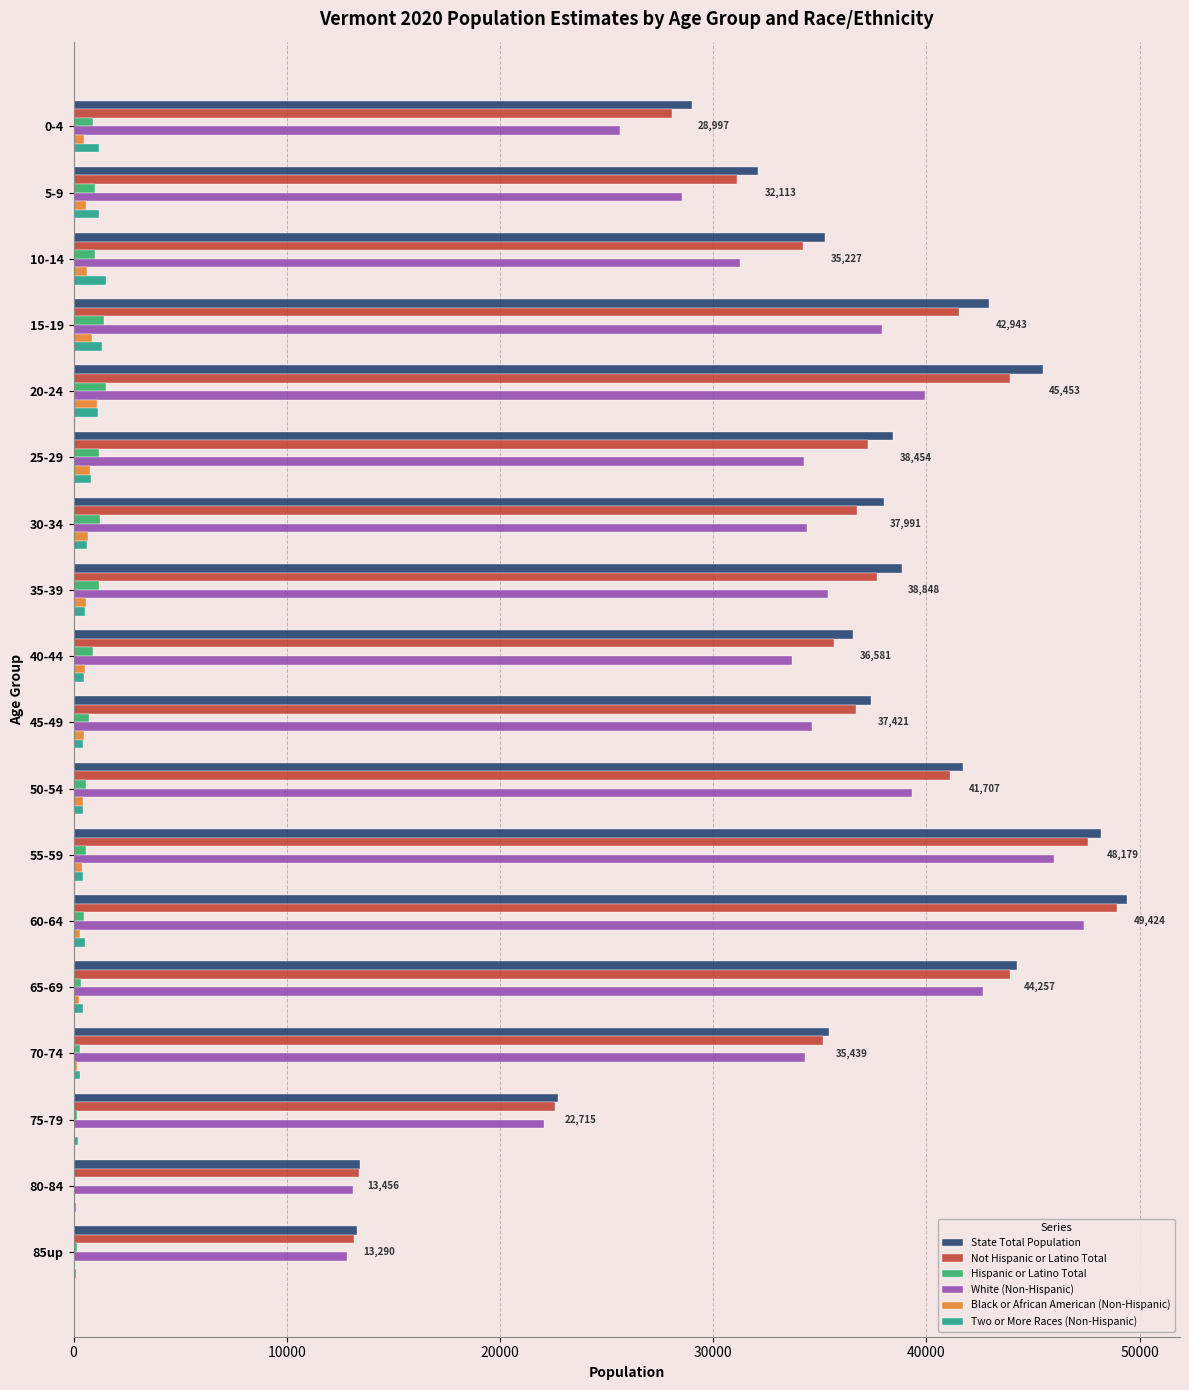

The value of Not Hispanic or Latino Total at 50-54 is 8890. True or false?

False